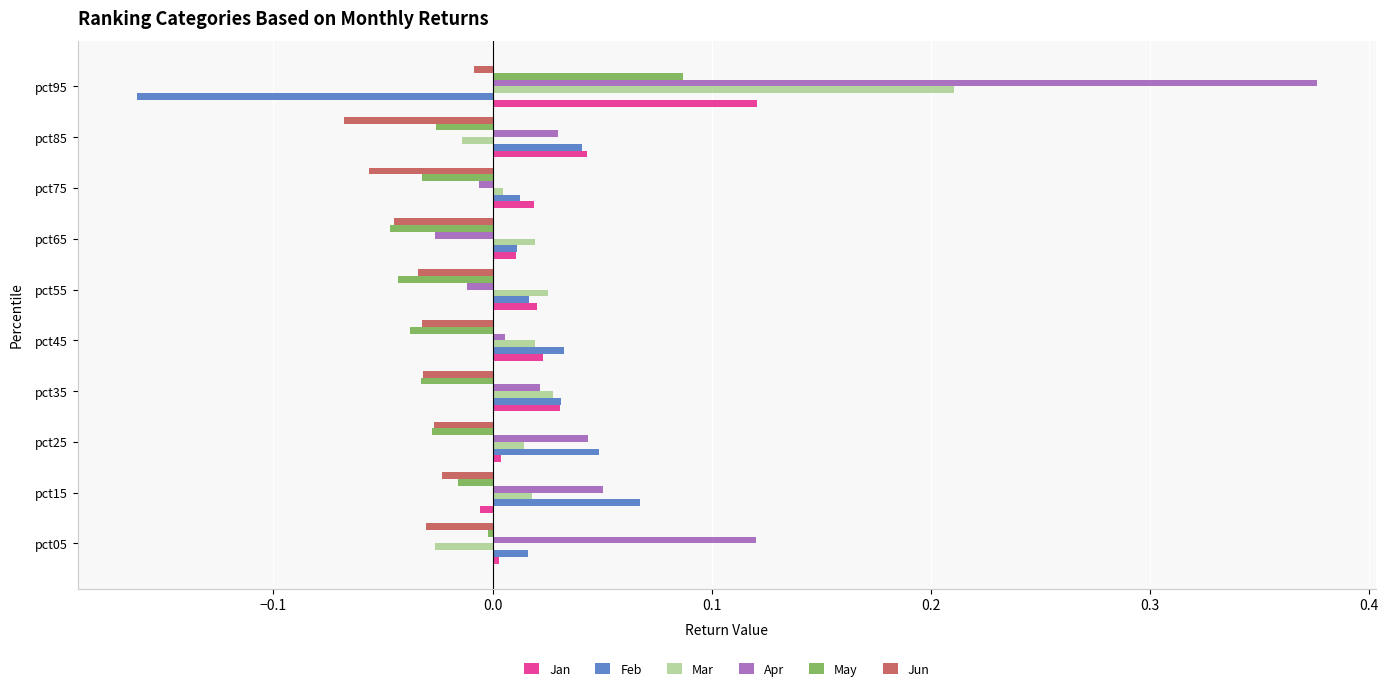

What are all the series names shown in the legend?

Jan, Feb, Mar, Apr, May, Jun